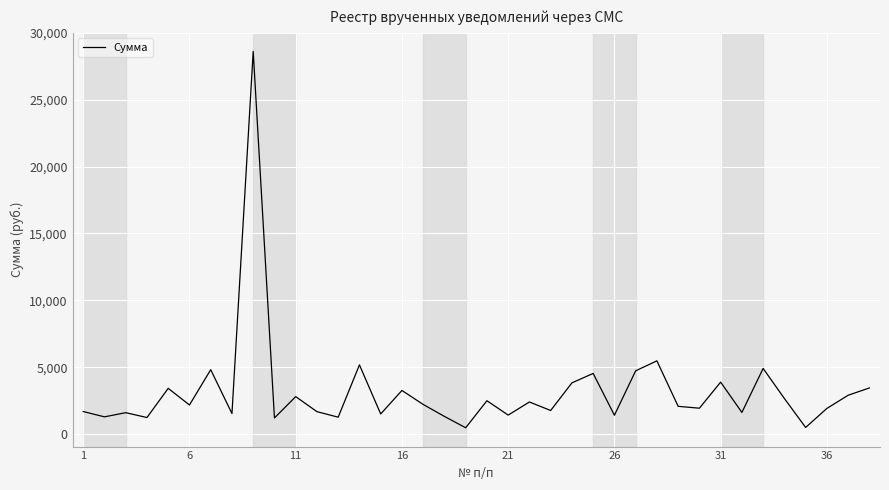

What is the greatest value displayed?

28605.3